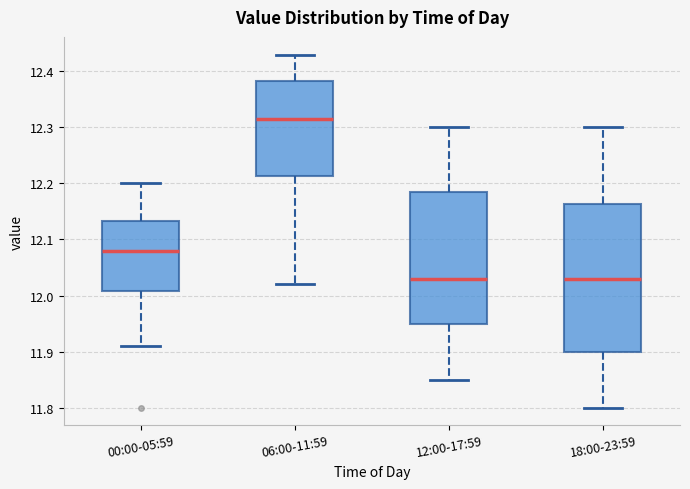

Reading left to right, read every box against the y-axis: the position of its median line, the range the box covers, and the ends of its whiskers. The values are not printed on the chart, so give them approximately, as read against the axis.

00:00-05:59: median 12.08, box 12.01 to 12.13, whiskers 11.91 to 12.20
06:00-11:59: median 12.32, box 12.21 to 12.38, whiskers 12.02 to 12.43
12:00-17:59: median 12.03, box 11.95 to 12.19, whiskers 11.85 to 12.30
18:00-23:59: median 12.03, box 11.90 to 12.16, whiskers 11.80 to 12.30